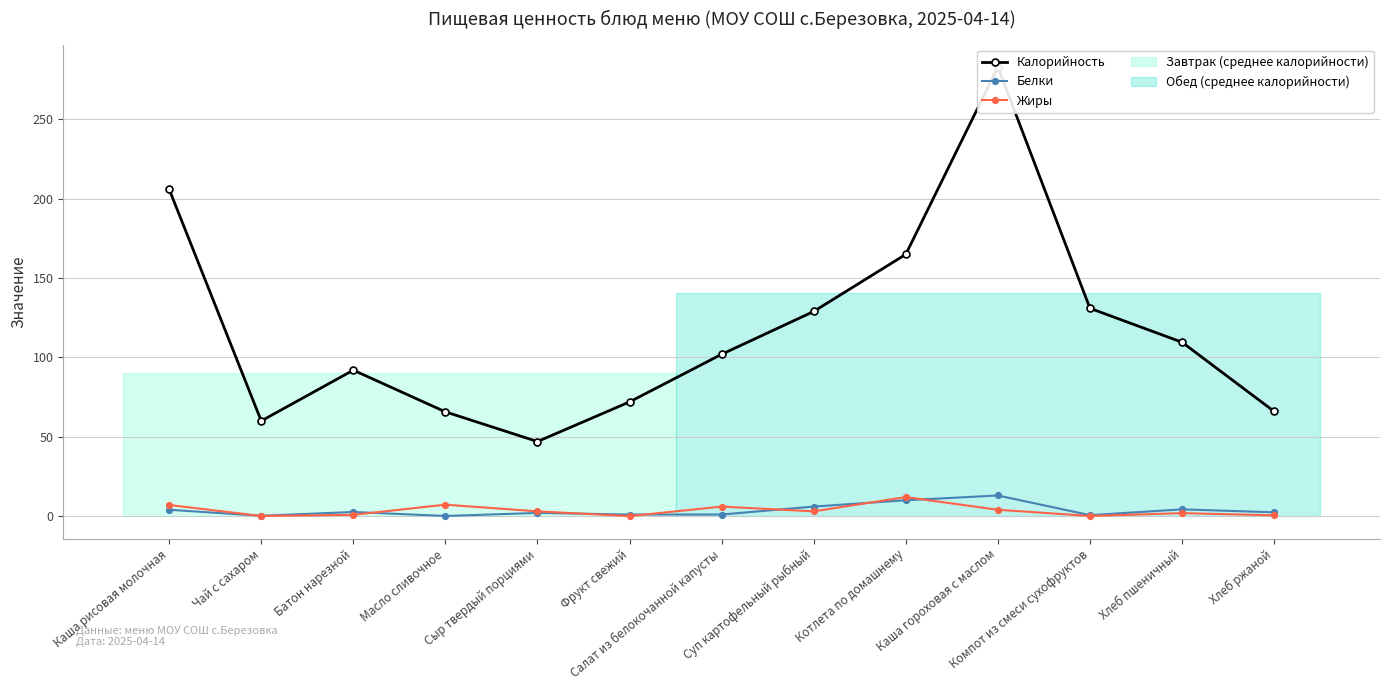

Where is Жиры nearest to the value 6?

Салат из белокочанной капусты